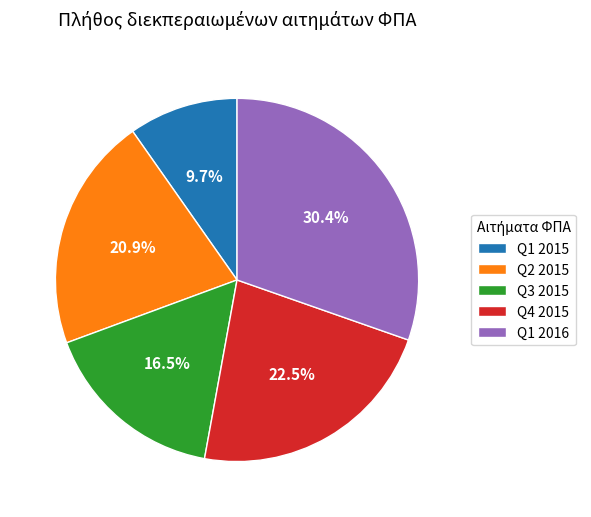

What is the ratio of the value at Q4 2015 to the value at Q2 2015?

1.1